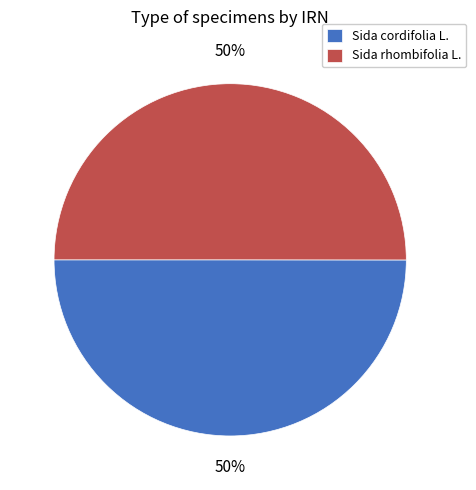

Is it true that Sida cordifolia L. is 57% of the pie?

False